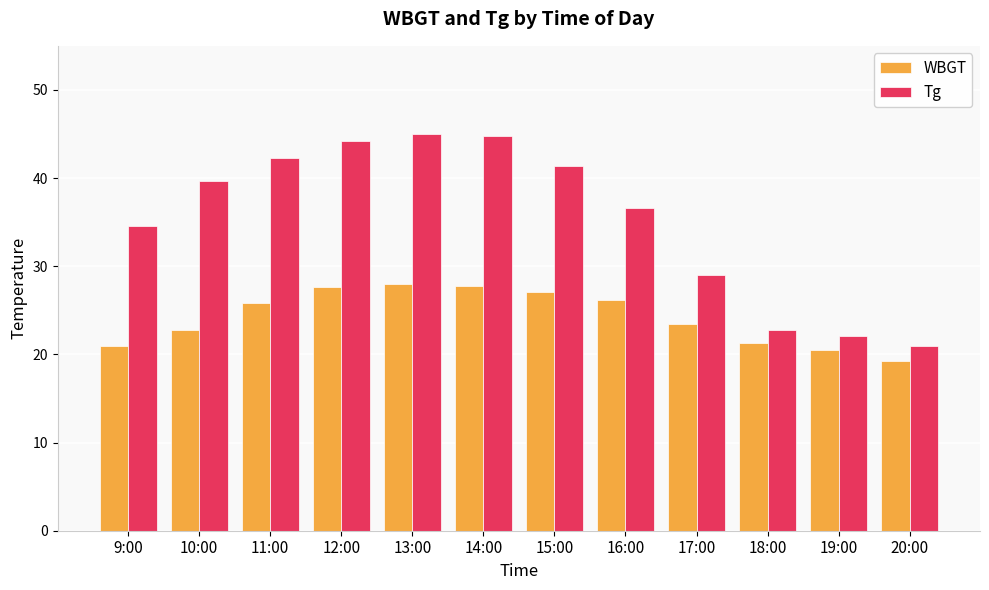

At which category does the chart reach its minimum across all series?

20:00